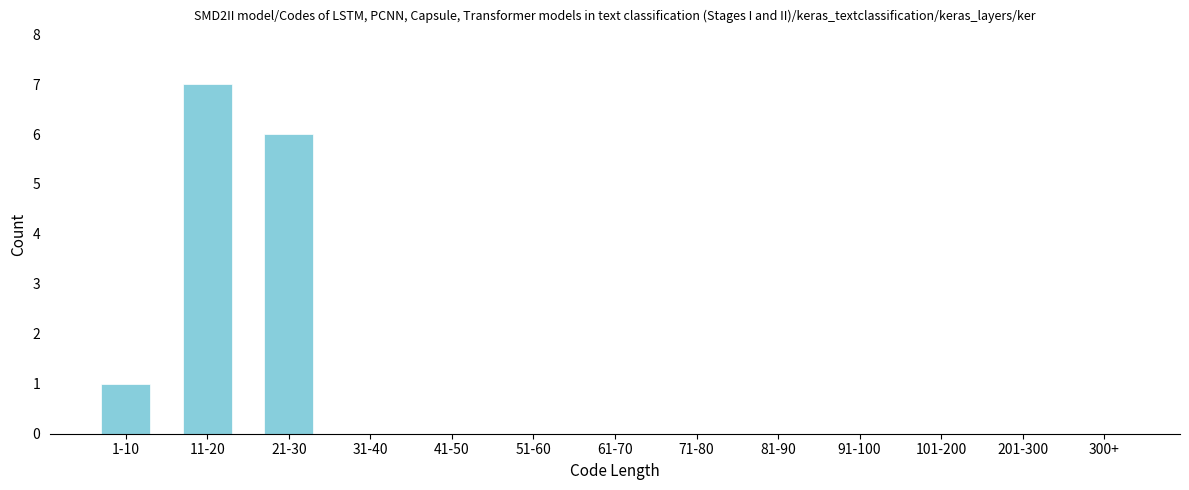

Reading left to right, what are all the values shown in this chart?

1-10=1	11-20=7	21-30=6	31-40=0	41-50=0	51-60=0	61-70=0	71-80=0	81-90=0	91-100=0	101-200=0	201-300=0	300+=0